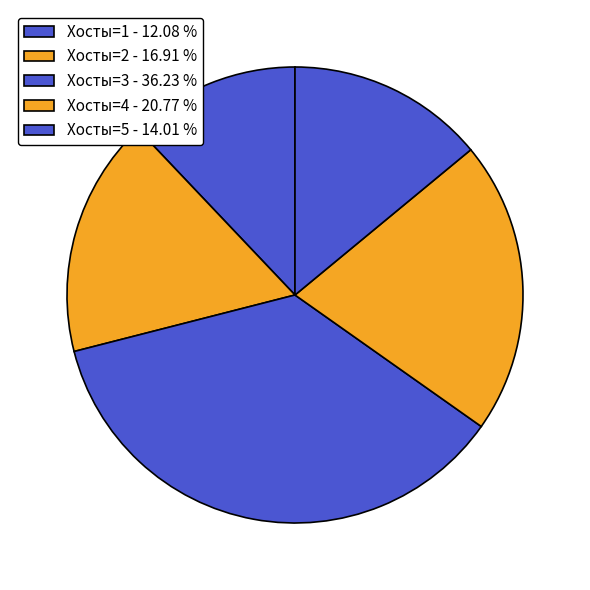

Count the number of slices in the pie.

5